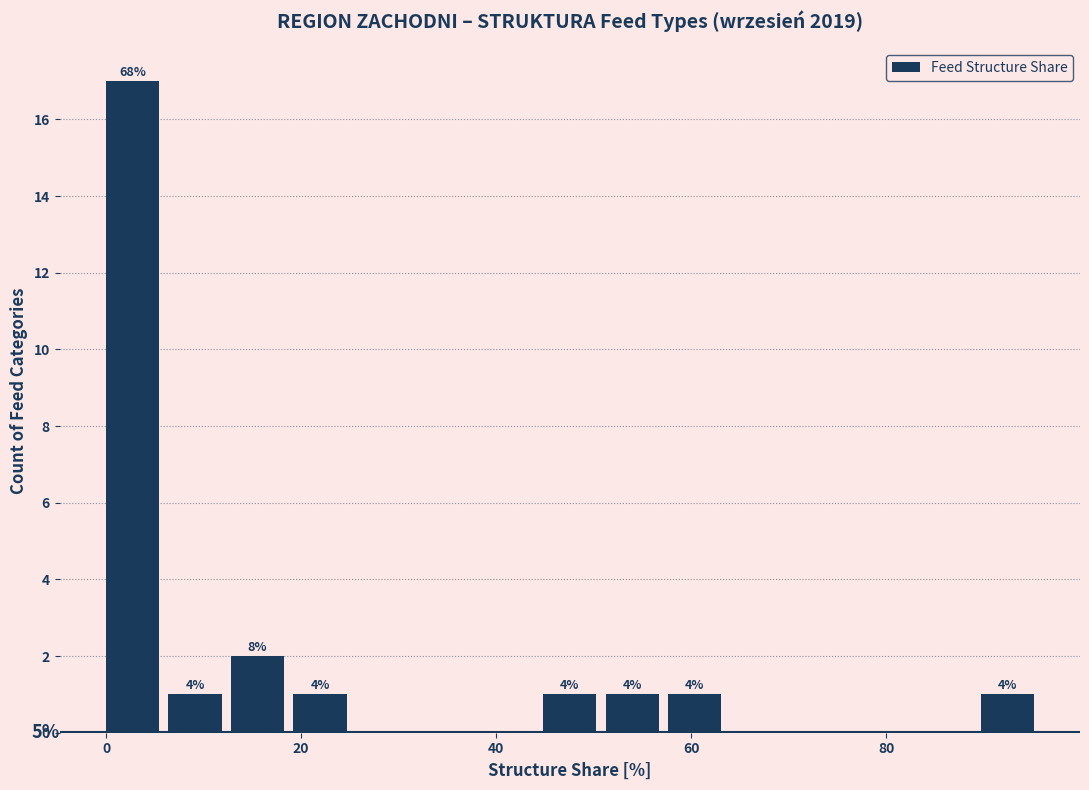

Read against the x-axis, roughly where is the centre of the tallest bar?

2